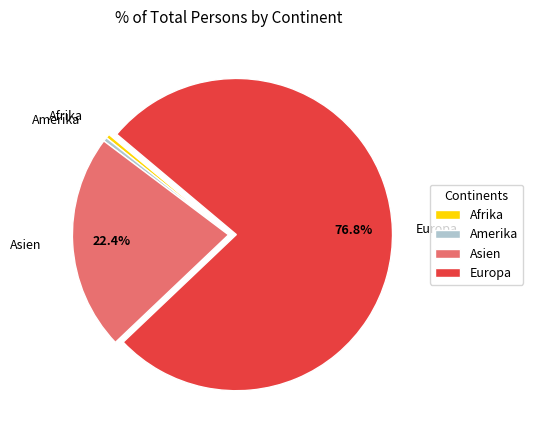

Between Afrika and Europa, which is larger?

Europa